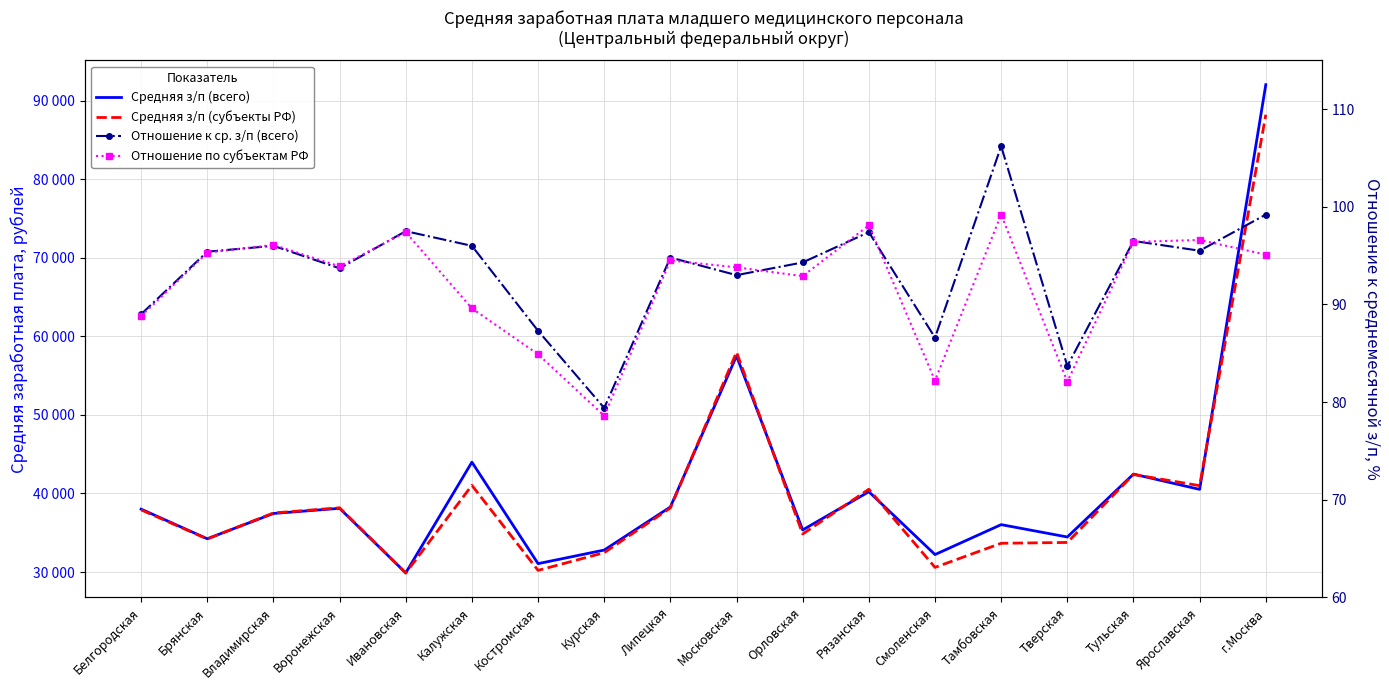

How many values in the Средняя з/п (всего) series exceed 38001?

9